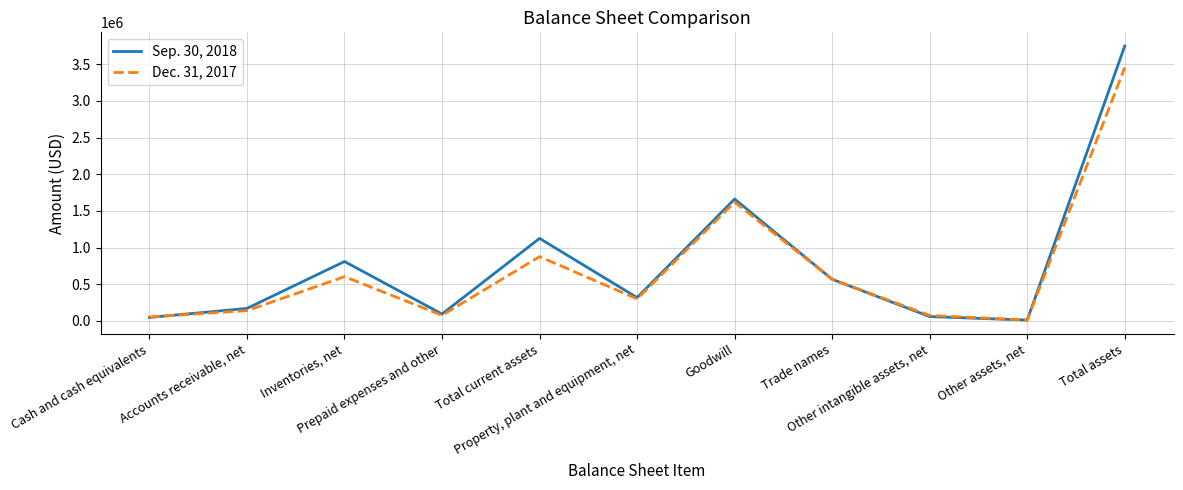

What value does the Sep. 30, 2018 series have at Property, plant and equipment, net, to the nearest 50?

319200